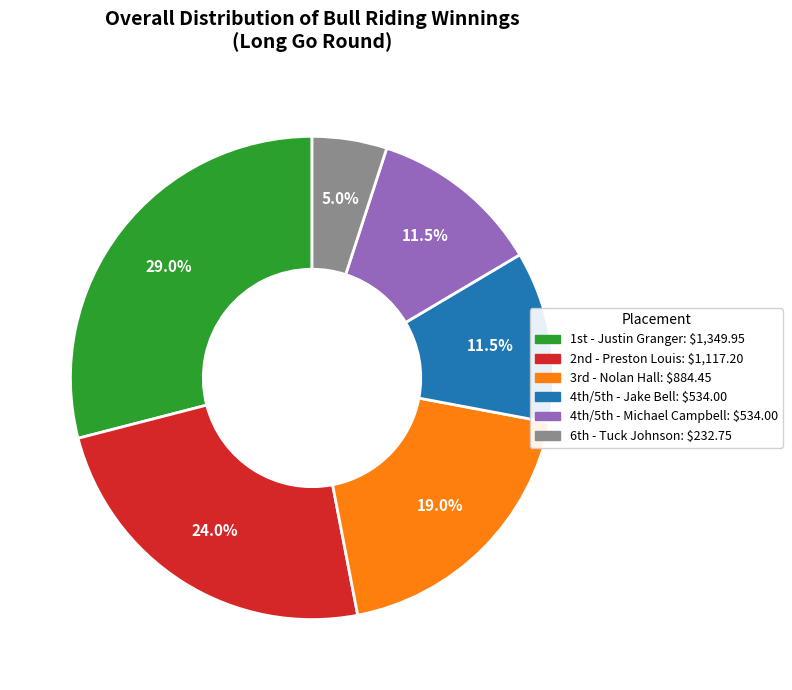

Is there a majority slice in this chart?

No